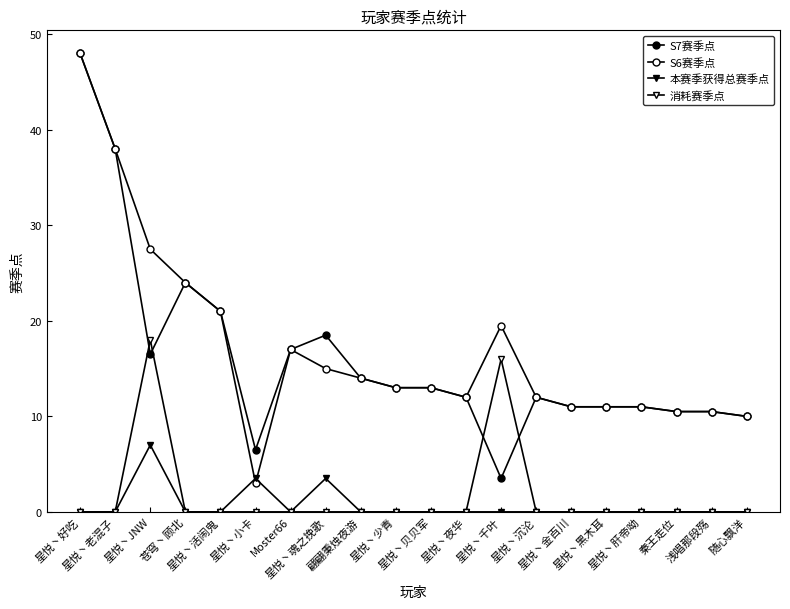

Does the chart have visible grid lines?

No